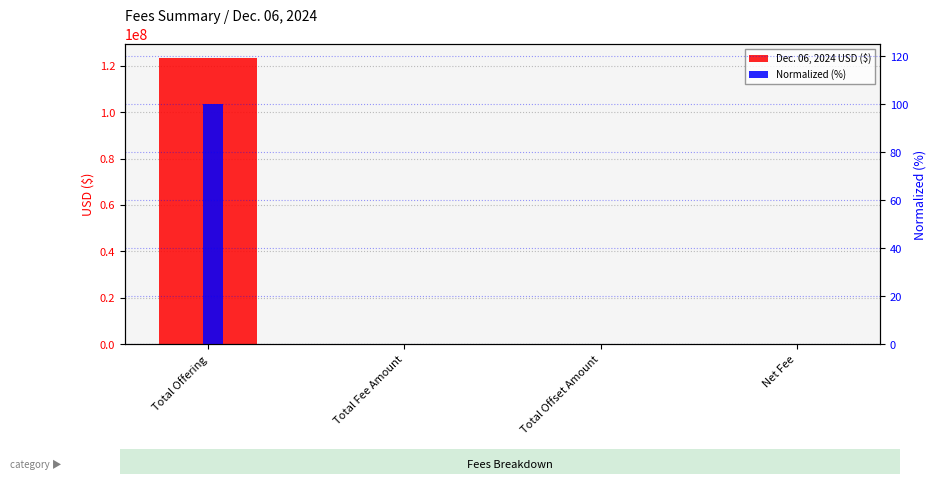

What is the label of the 2nd bar from the right?

Total Offset Amount